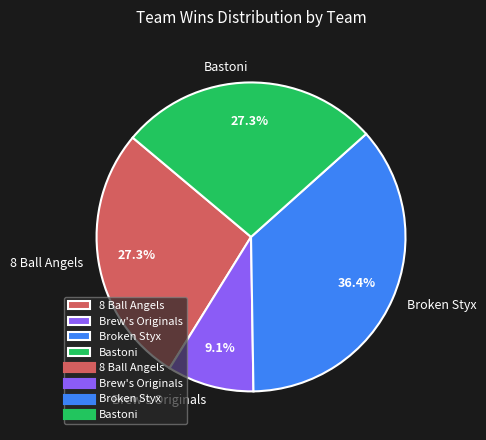

Count the number of slices in the pie.

4